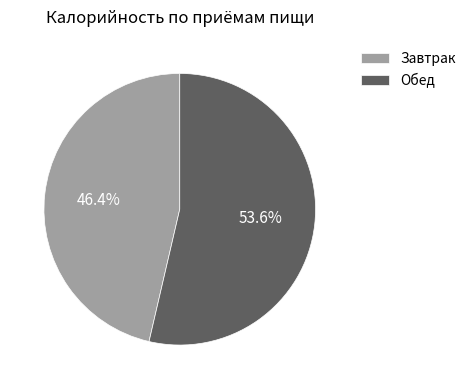

Between Обед and Завтрак, which is larger?

Обед